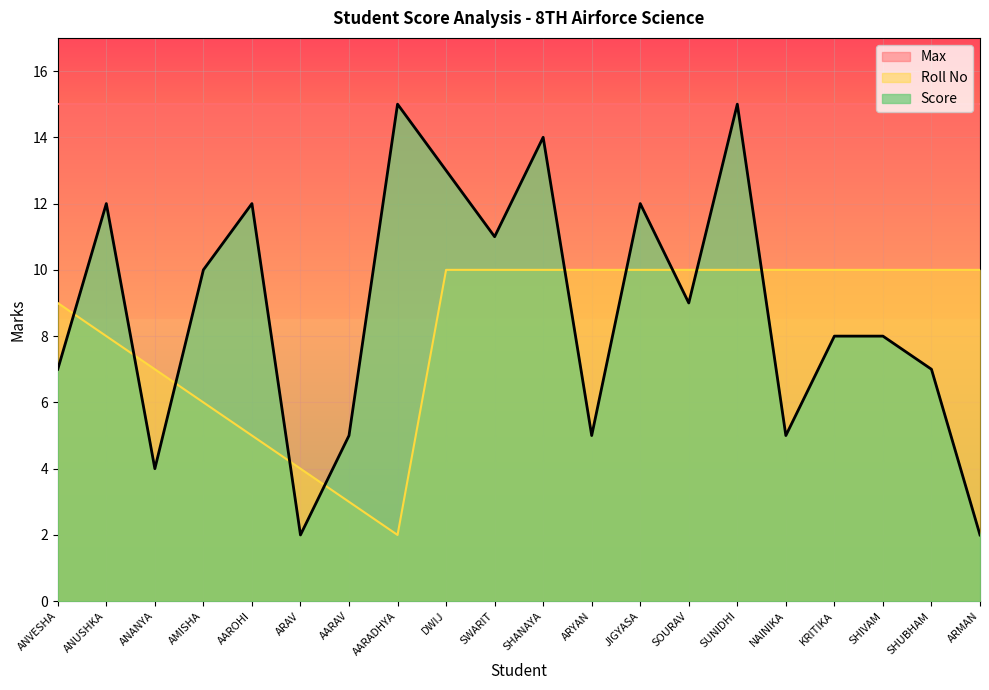

The value of Roll No at ARYAN is 14. True or false?

False